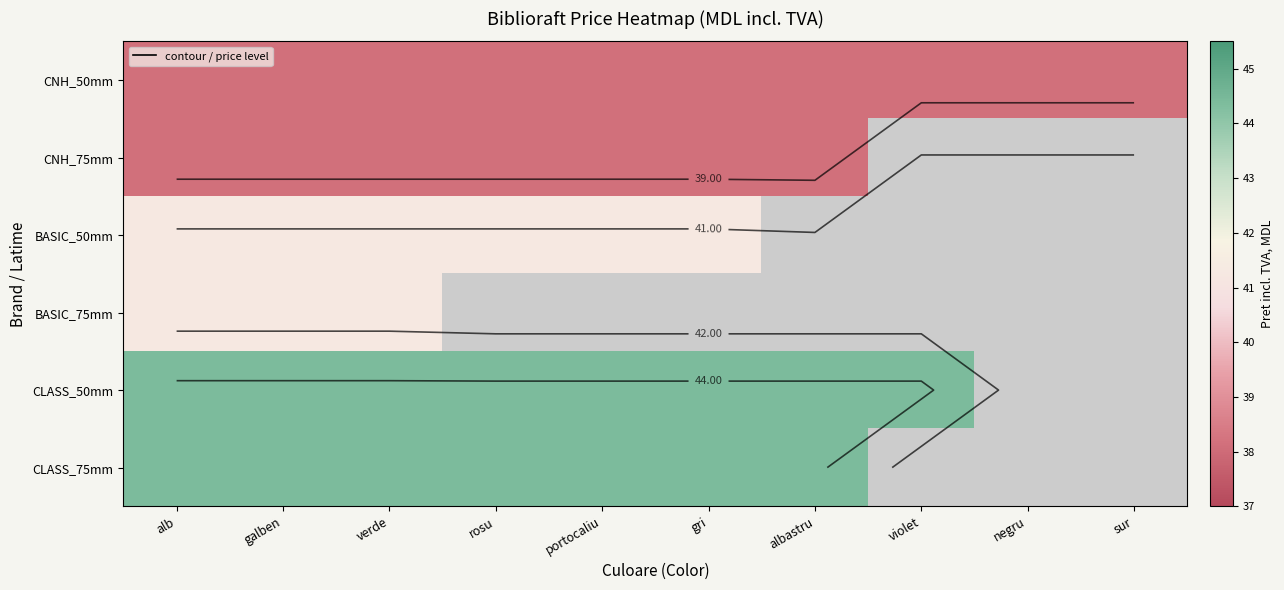

Rank the series by their maximum value, from lowest to highest.

CNH_50mm, CNH_75mm, BASIC_50mm, BASIC_75mm, CLASS_50mm, CLASS_75mm